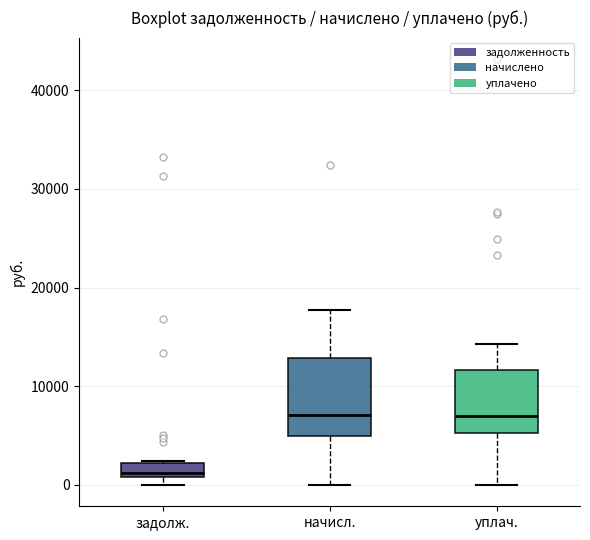

Comparing the boxes themselves (not the whiskers), which one is the tallest?

начисл.